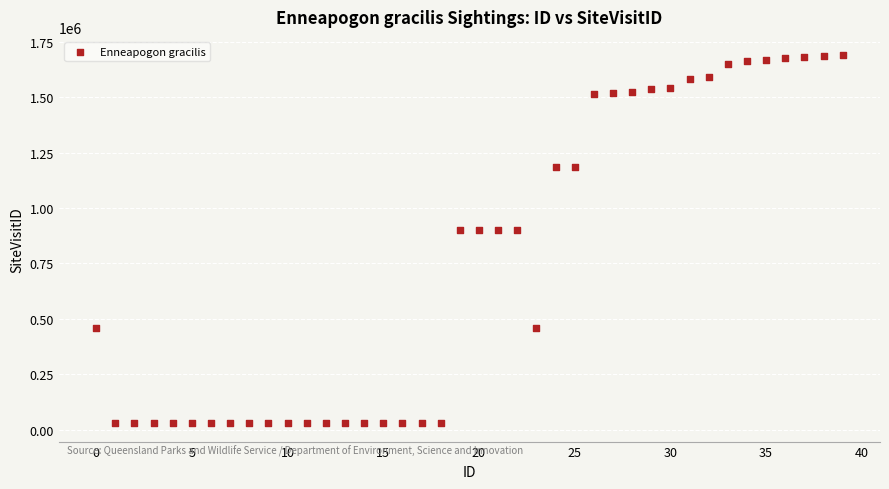

What is the range of Y values (max minus min)?

1660652